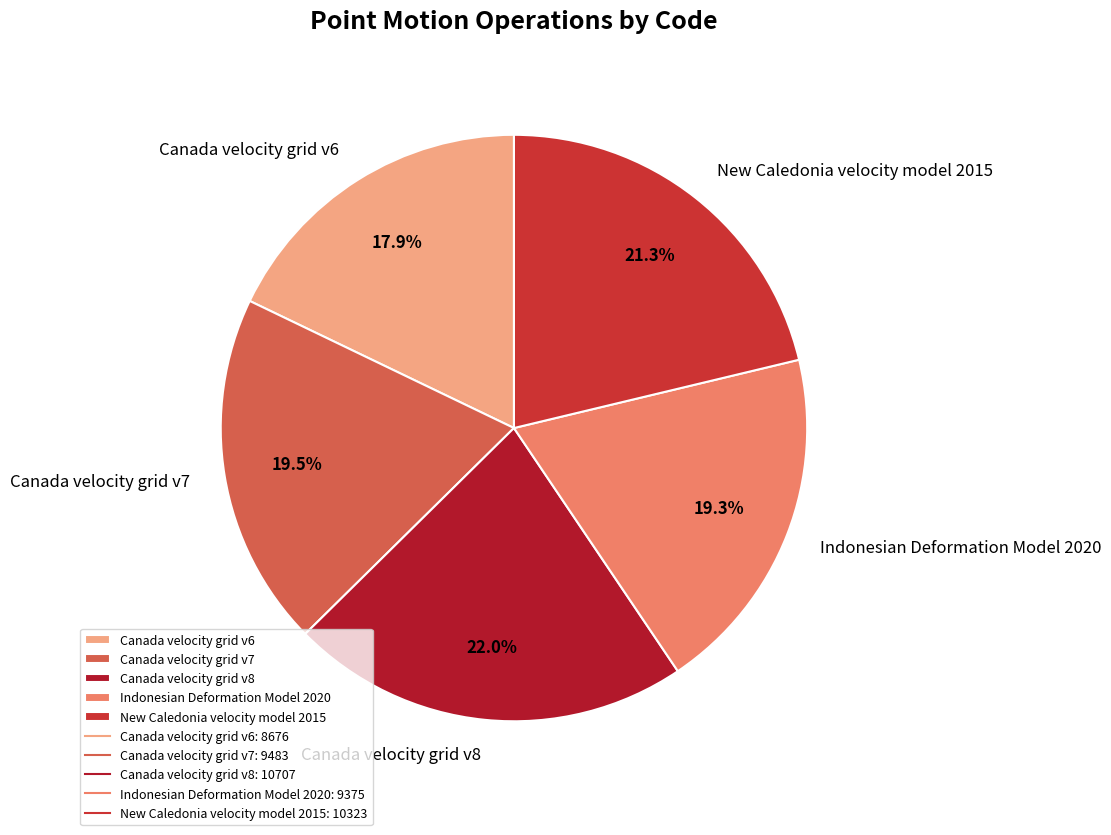

What is the largest slice in the pie chart?

Canada velocity grid v8